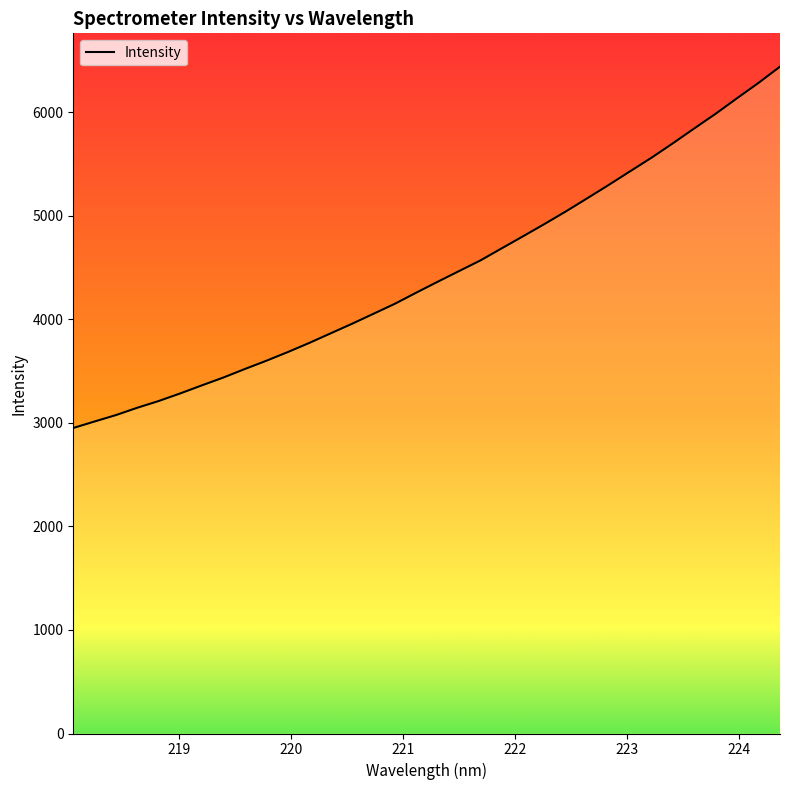

What is the difference between the maximum and minimum values?

3488.8